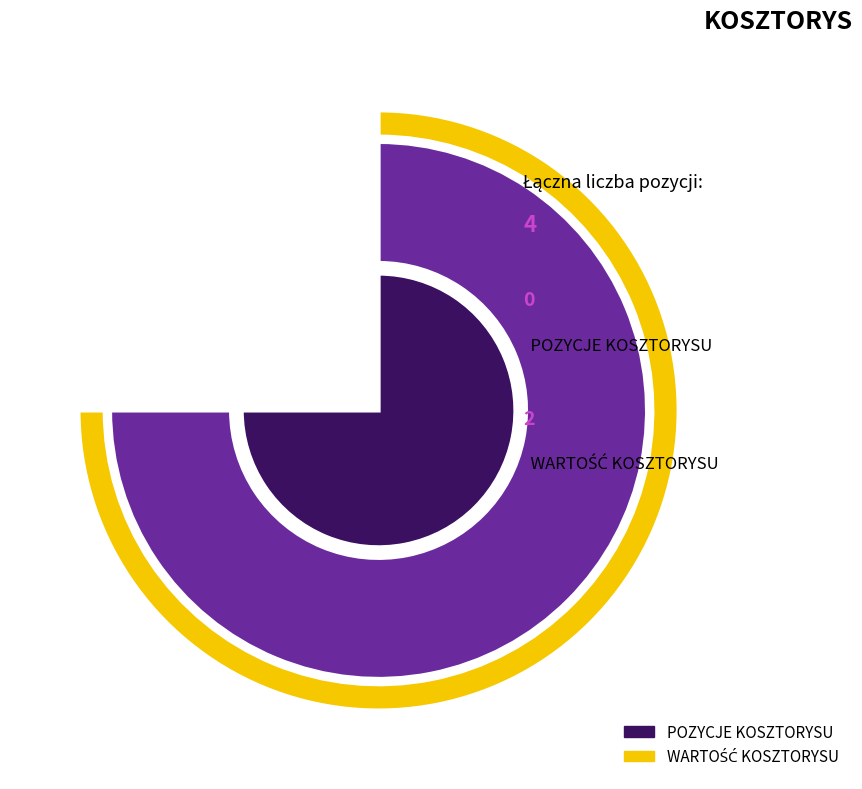

How many slices are in this pie chart?

2